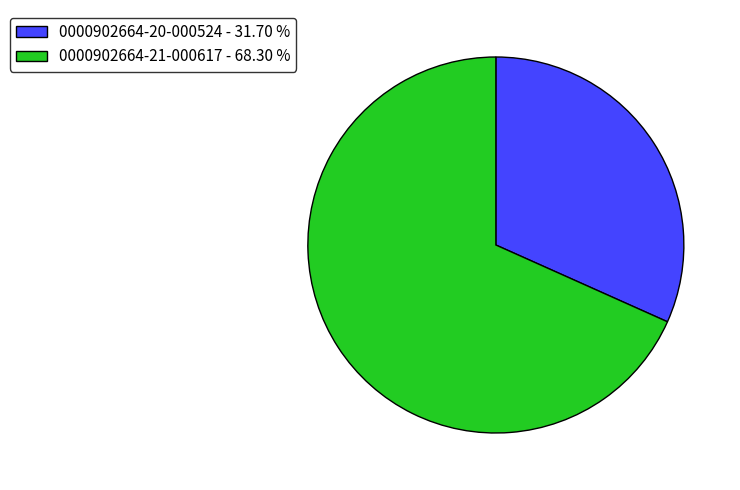

Which category accounts for the majority?

0000902664-21-000617